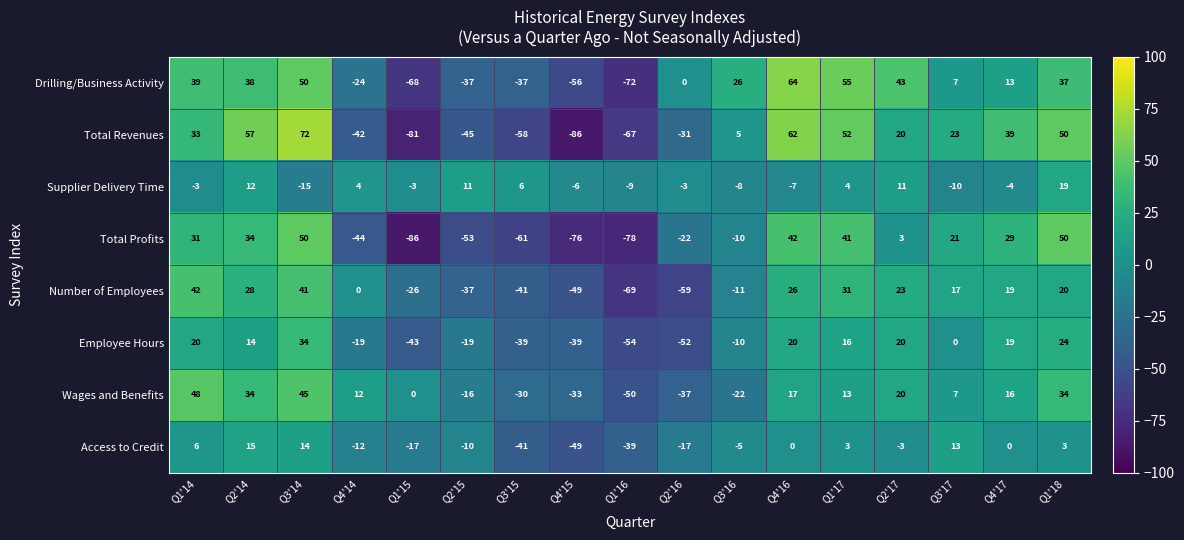

At Q1'14, list the series in order from largest to smallest.

Wages and Benefits, Number of Employees, Drilling/Business Activity, Total Revenues, Total Profits, Employee Hours, Access to Credit, Supplier Delivery Time